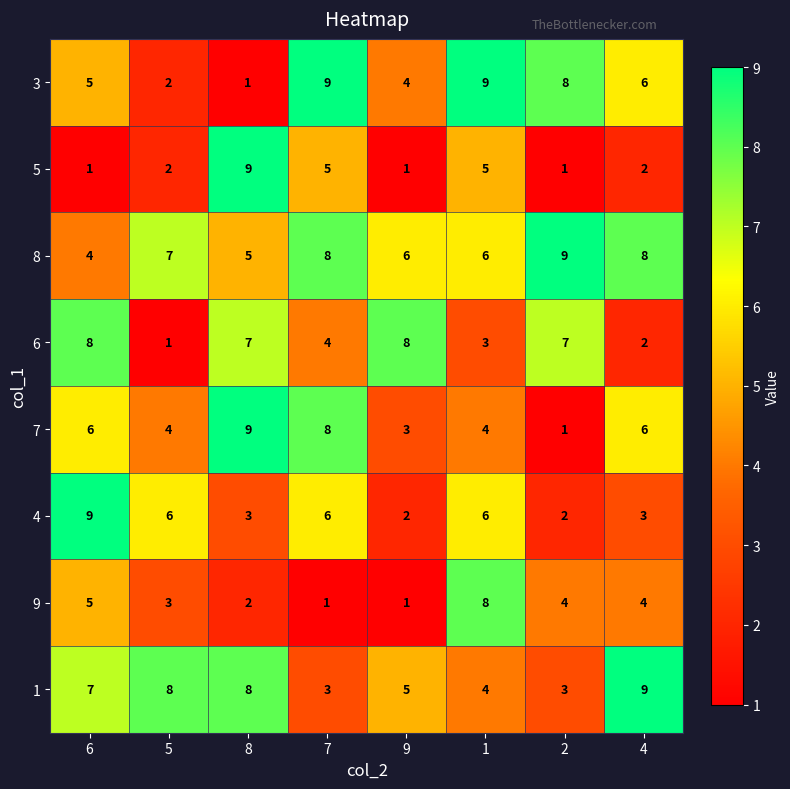

What is the maximum value for 6?

8